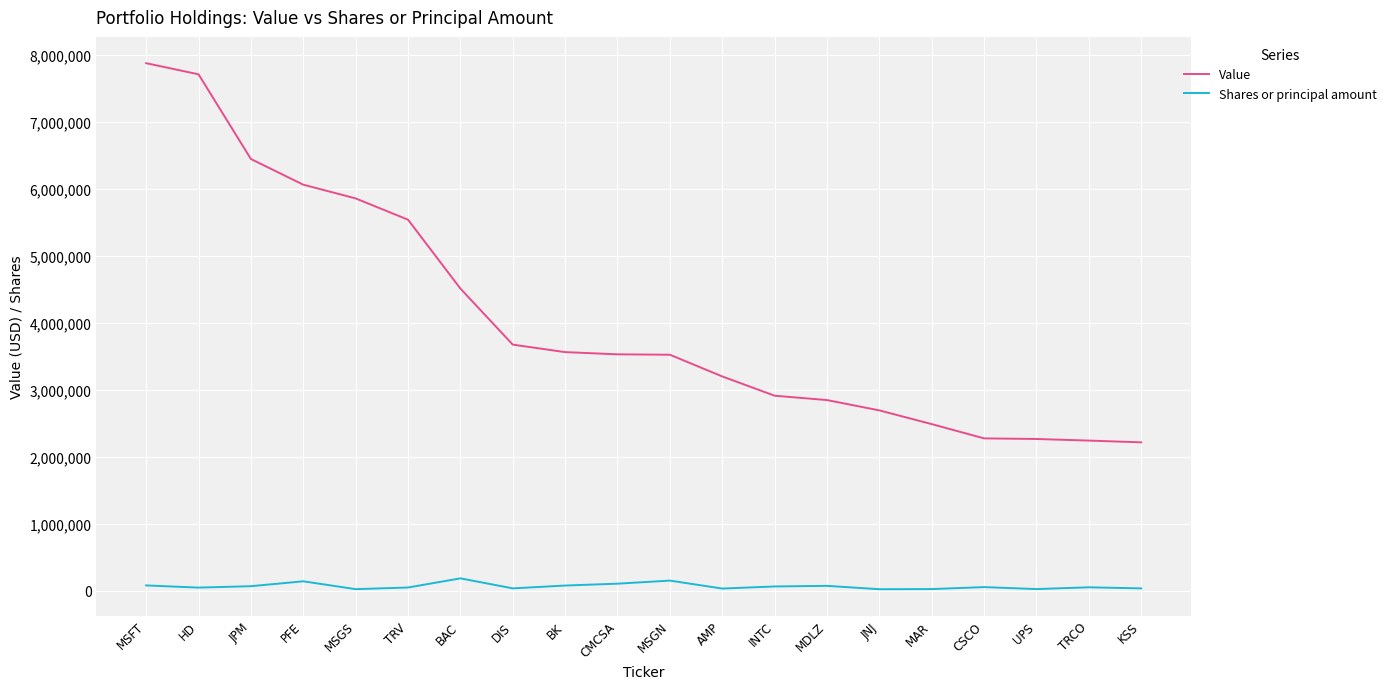

Between JPM and MSGN, which series saw the biggest shift?

Value